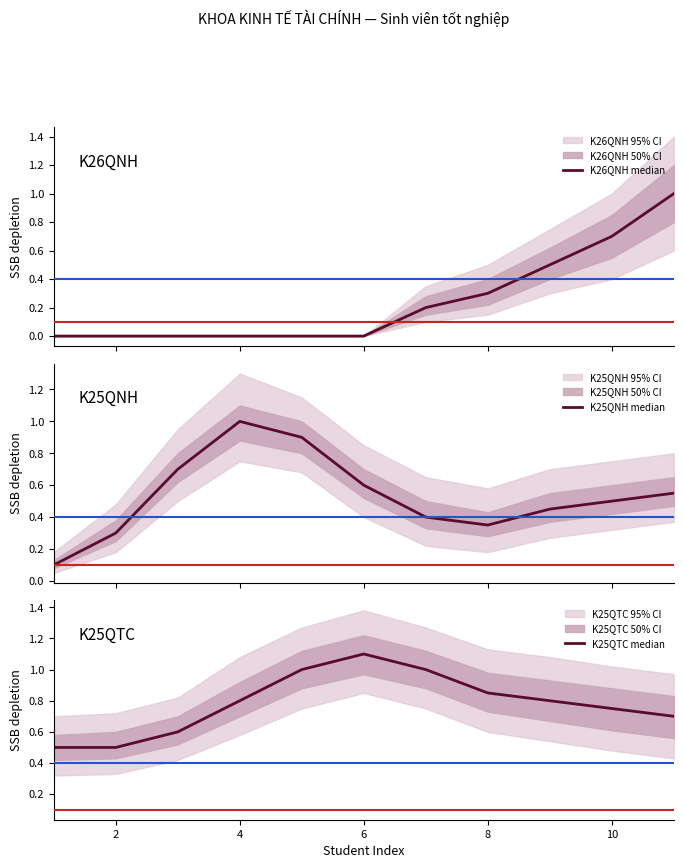

True or false: K26QNH median has more than 2 points higher than both neighbors.

False